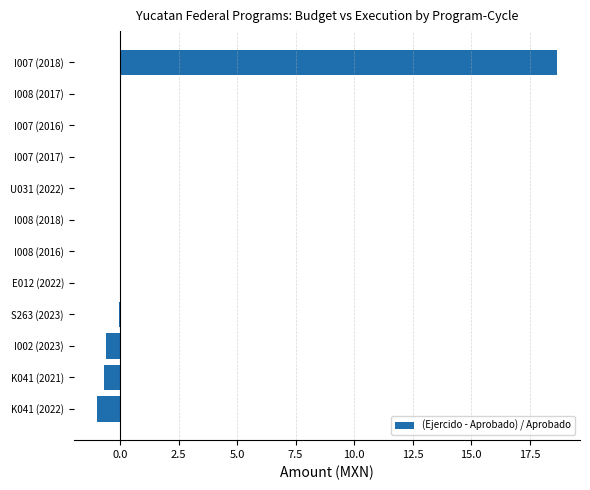

Count the number of data series in this chart.

1